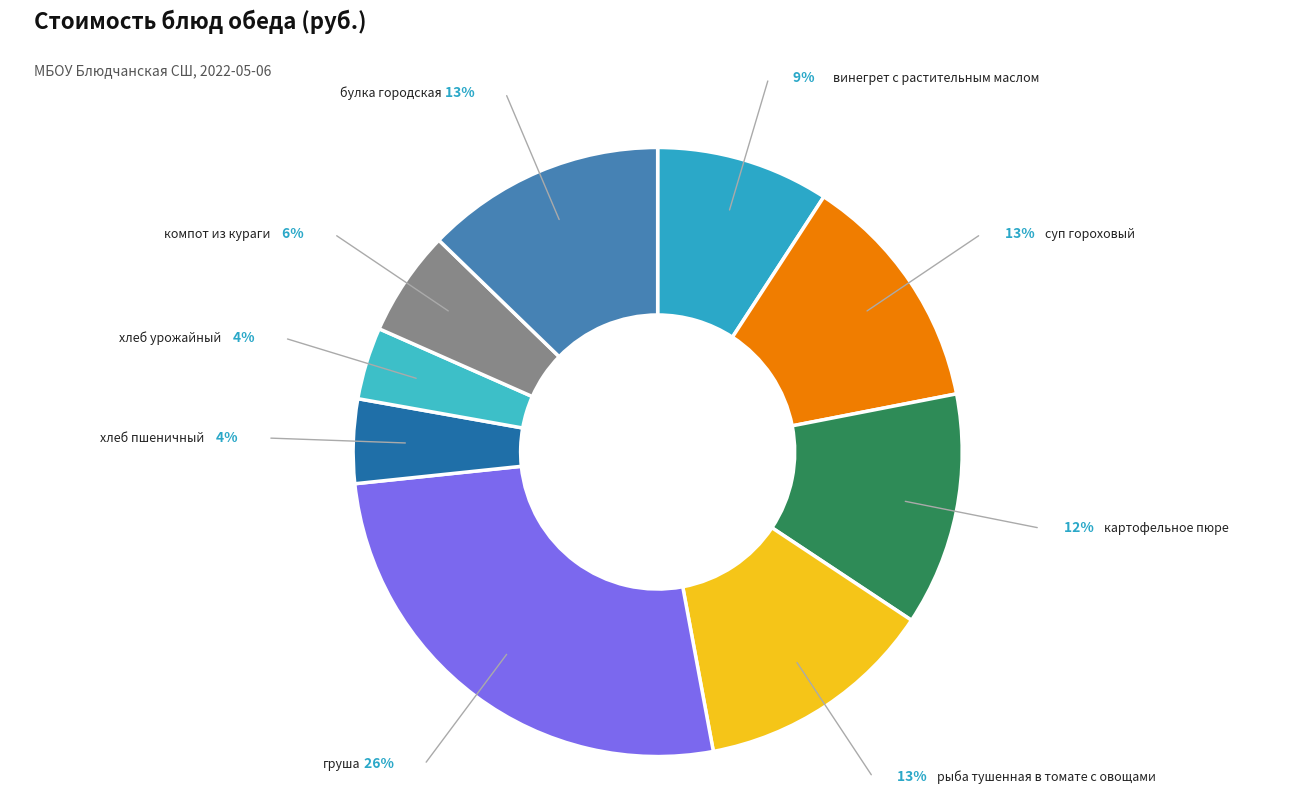

What is the largest slice in the pie chart?

груша